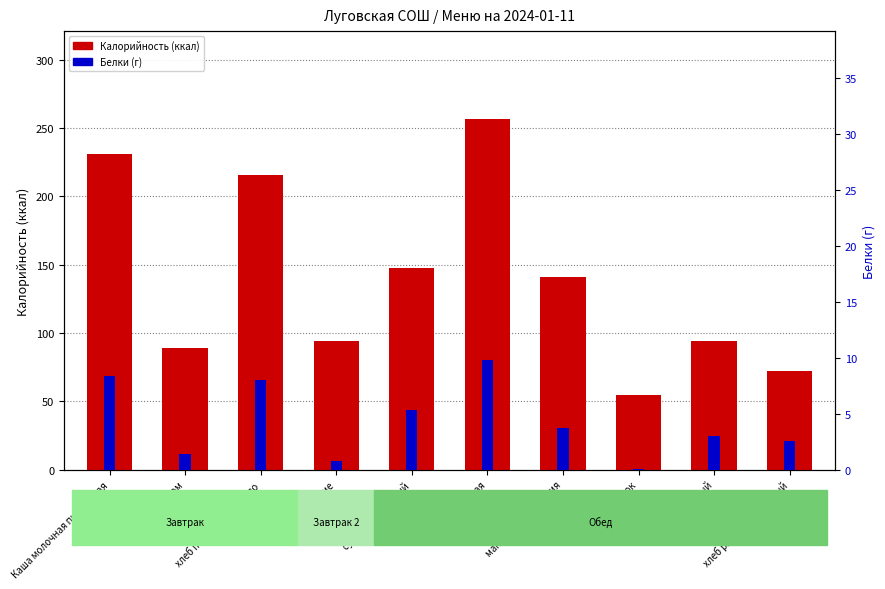

What position from the left is Каша молочная пшеничная?

1